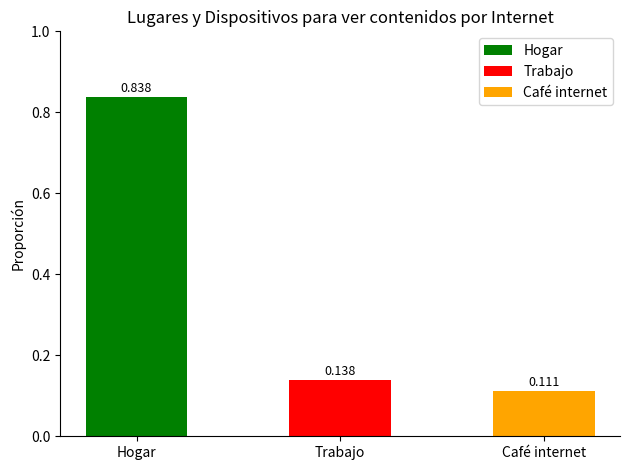

What is the label of the 3rd bar from the left?

Café internet